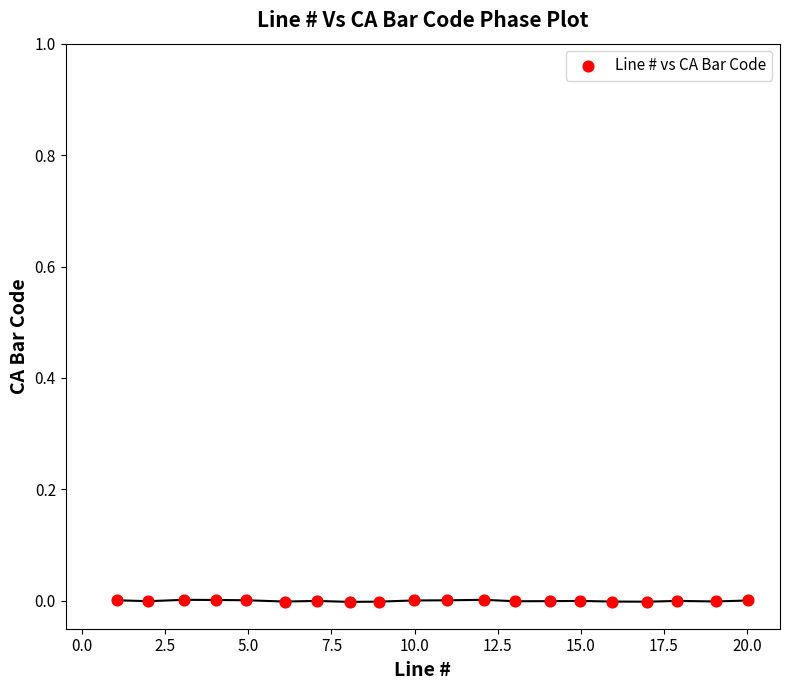

What is the range of X values (max minus min)?

19.0